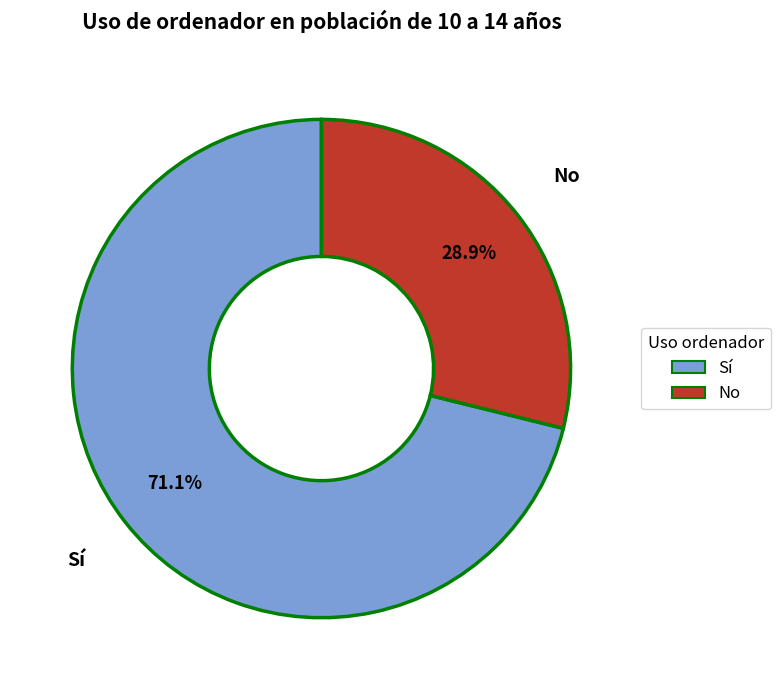

What is the total percentage of No and Sí?

100.0%